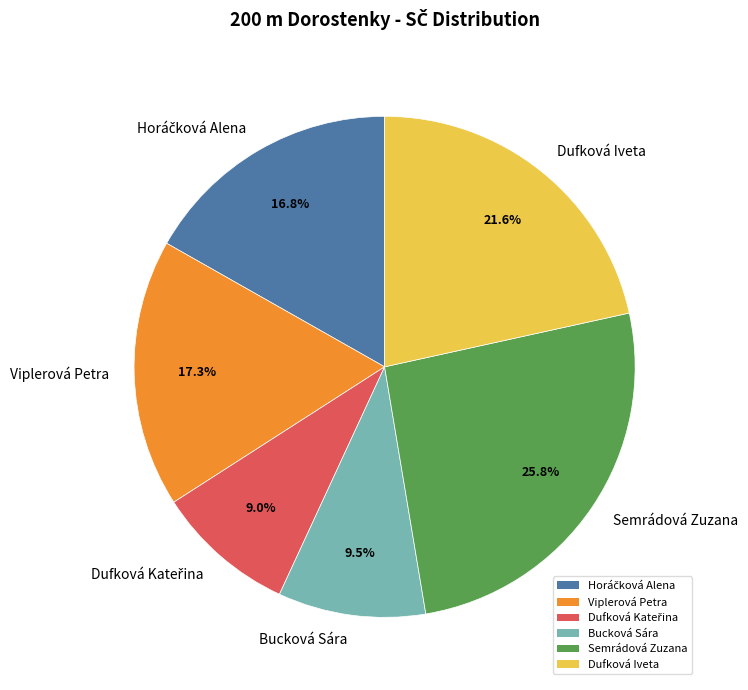

What percentage is NOT represented by Semrádová Zuzana?

74.2%